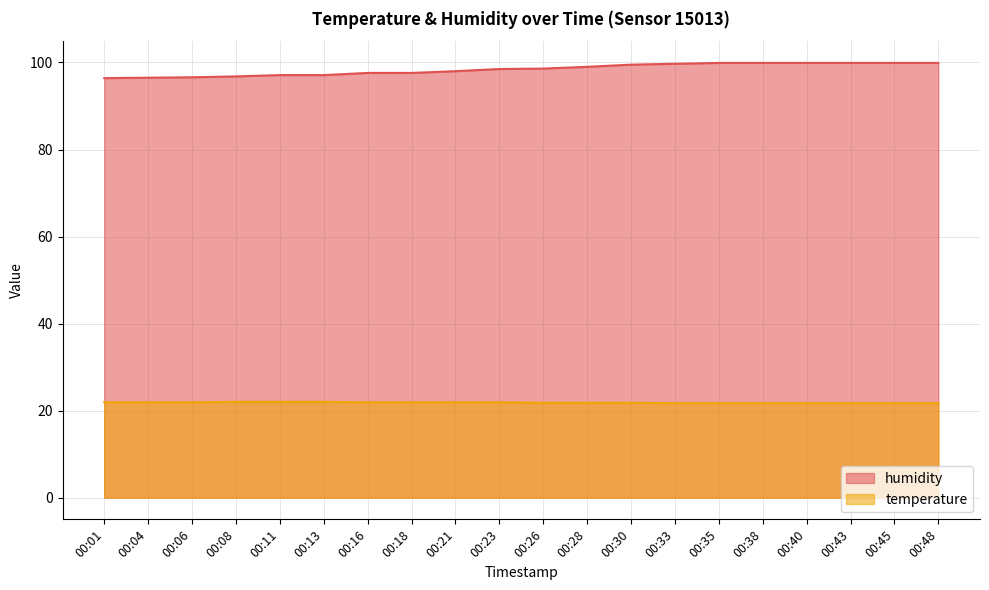

Reading left to right, extract all data points from this chart.

humidity: 00:01=96.4	00:04=96.5	00:06=96.6	00:08=96.8	00:11=97.1	00:13=97.1	00:16=97.6	00:18=97.6	00:21=98.0	00:23=98.5	00:26=98.6	00:28=99.0	00:30=99.5	00:33=99.7	00:35=99.9	00:38=99.9	00:40=99.9	00:43=99.9	00:45=99.9	00:48=99.9
temperature: 00:01=21.9	00:04=21.9	00:06=21.9	00:08=22.0	00:11=22.0	00:13=22.0	00:16=21.9	00:18=21.9	00:21=21.9	00:23=21.9	00:26=21.8	00:28=21.8	00:30=21.8	00:33=21.7	00:35=21.7	00:38=21.7	00:40=21.7	00:43=21.7	00:45=21.7	00:48=21.7